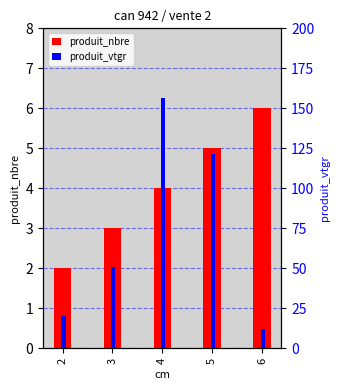

Where does the produit_nbre series first go above 4?

5